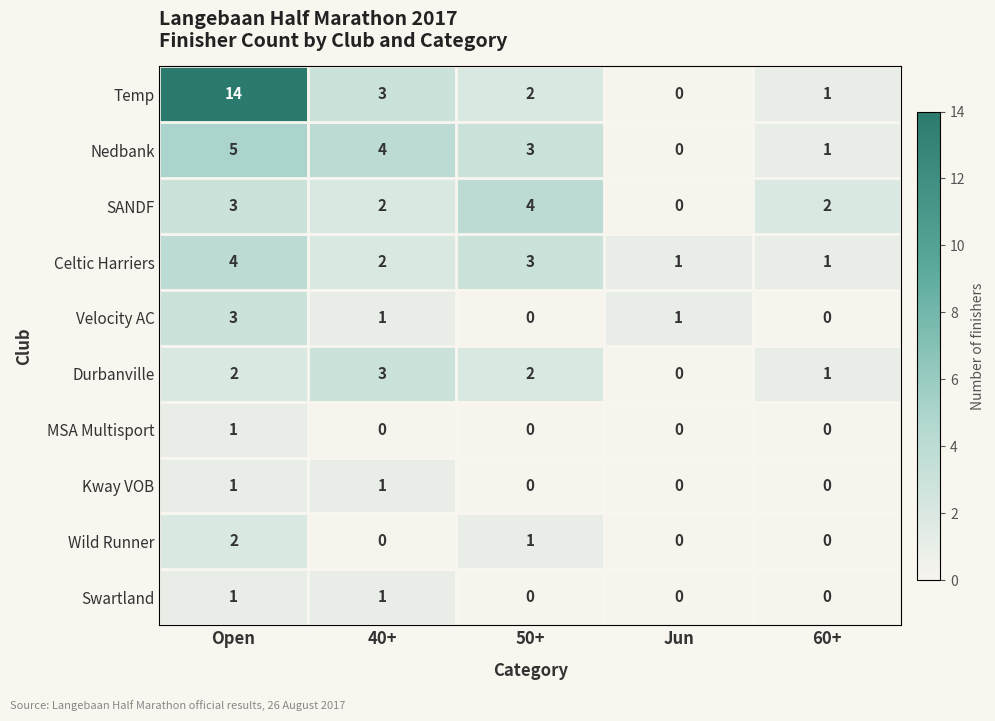

At which label is Wild Runner closest to 1?

50+